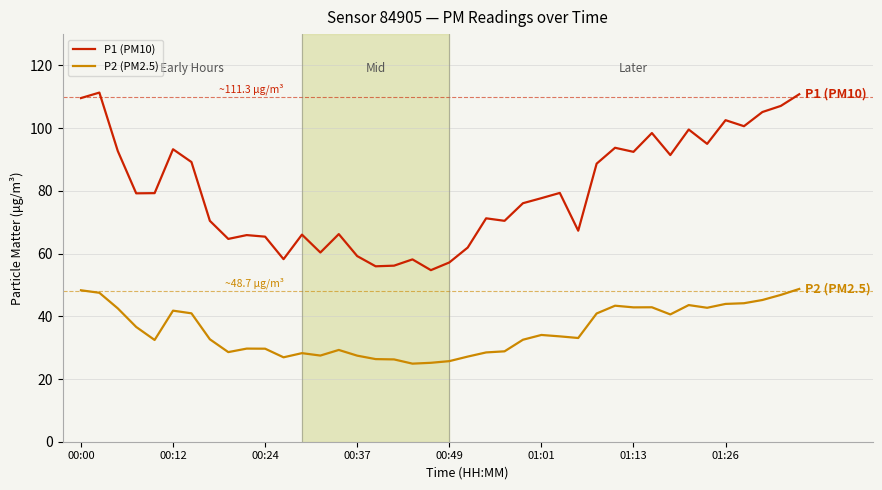

Which series has the largest total across all categories?

P1 (PM10)